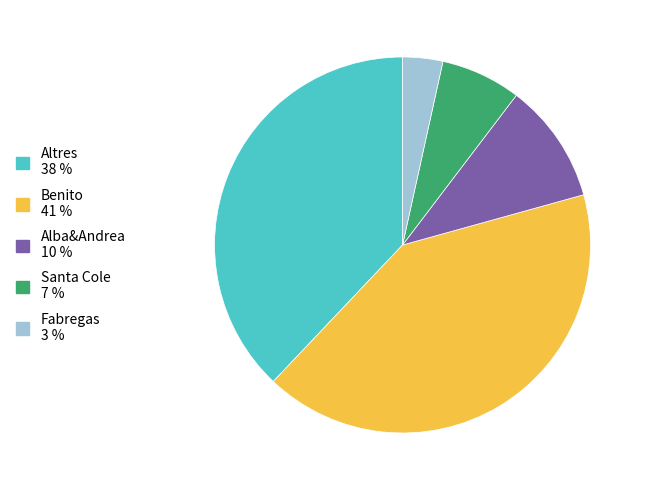

Does any single category account for the majority?

No